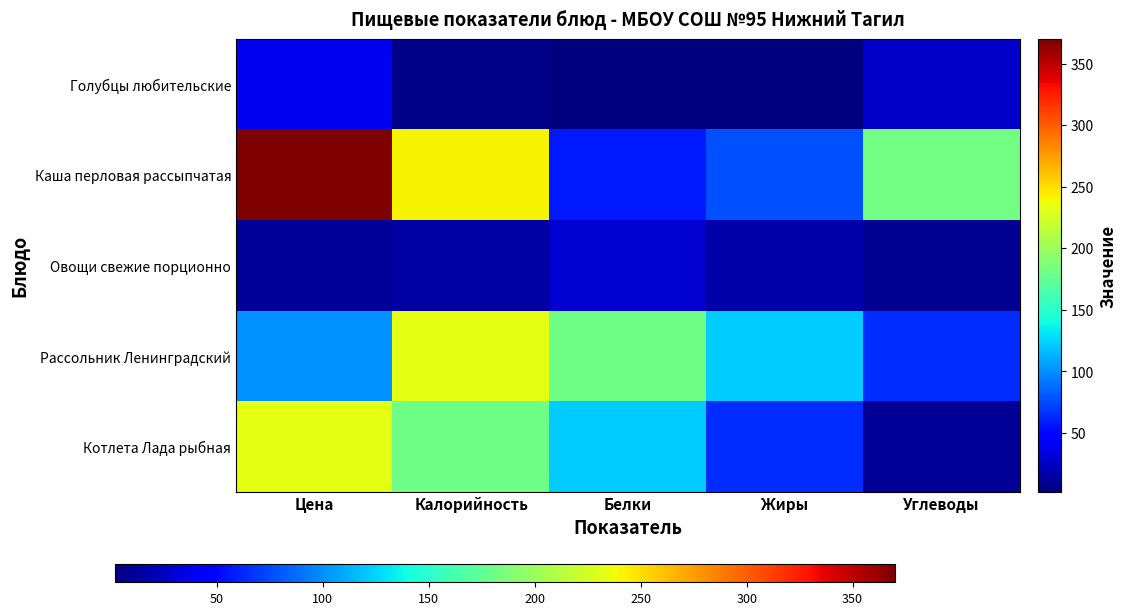

At Белки, list the series in order from largest to smallest.

Рассольник Ленинградский, Котлета Лада рыбная, Каша перловая рассыпчатая, Овощи свежие порционно, Голубцы любительские